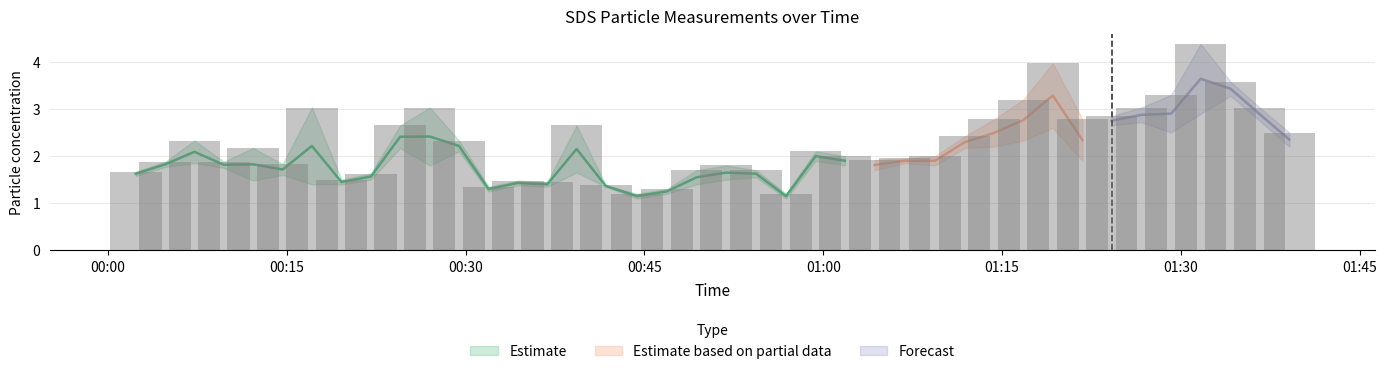

At which label is SDS_P1 closest to 2?

2021/10/24 01:01:49